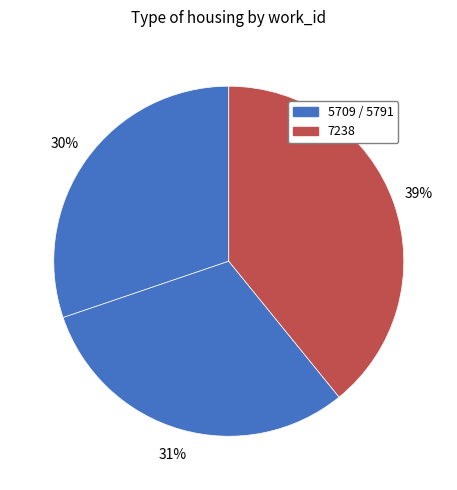

What is the smallest slice in the pie chart?

5709